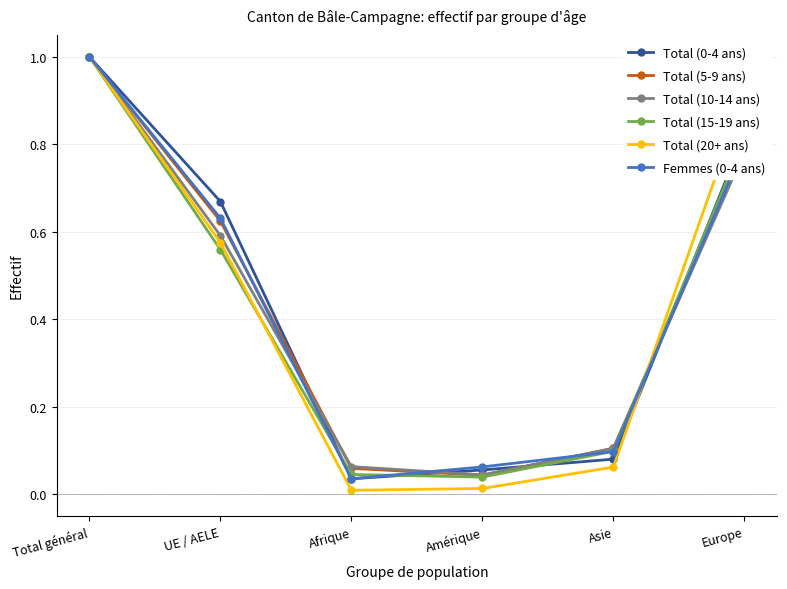

Which series has the widest spread of values?

Total (20+ ans)